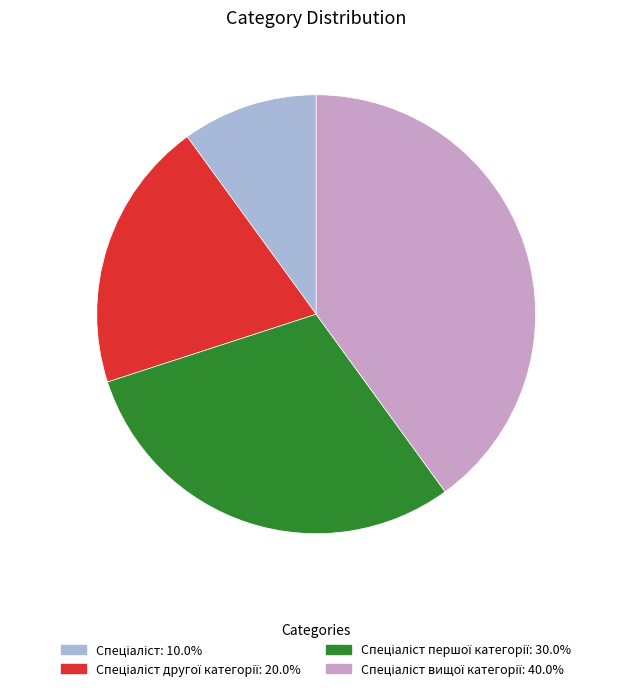

Is there any slice that represents more than half of the pie?

No